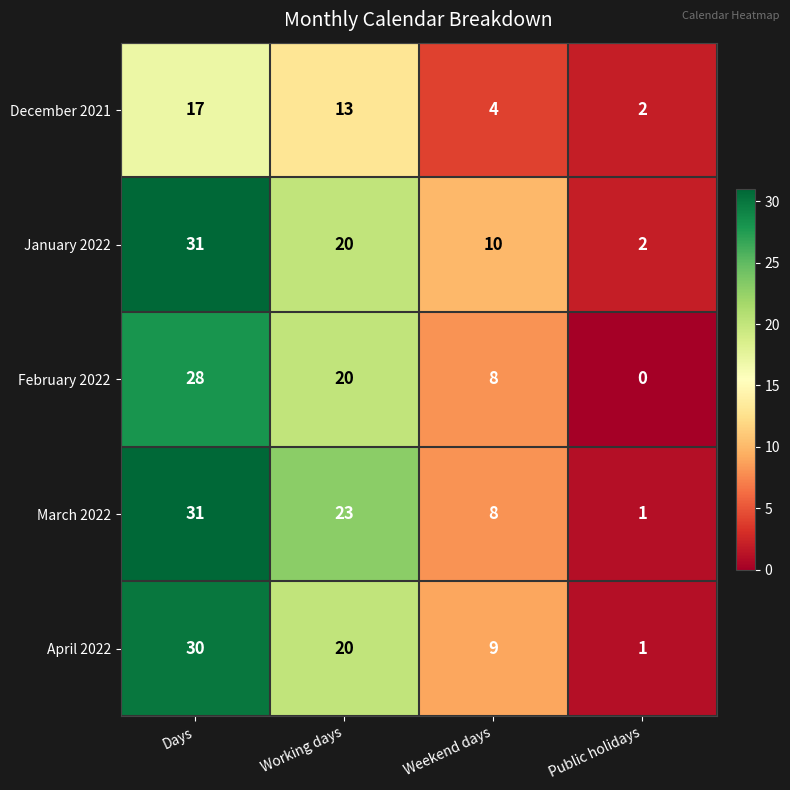

What is the sum of all February 2022 values?

56